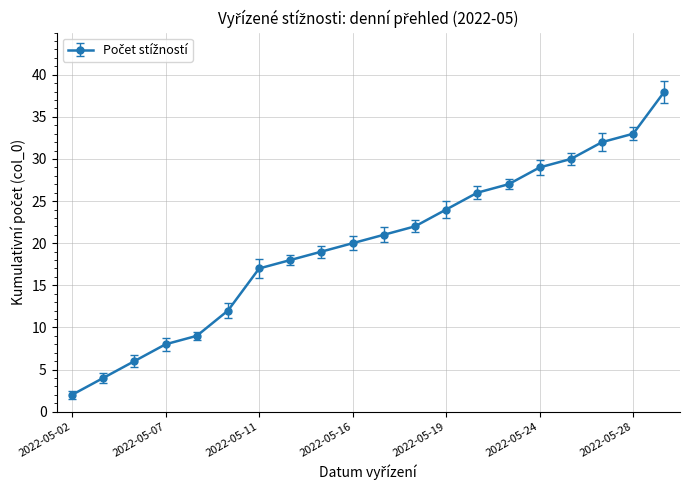

What is the sum of all values?

397